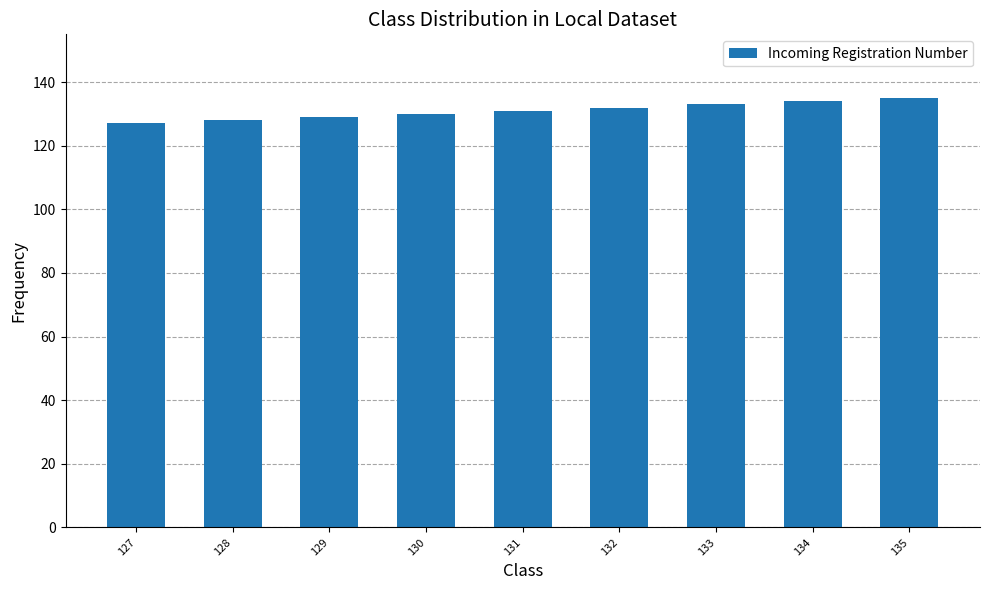

How many categories are shown in the chart?

9